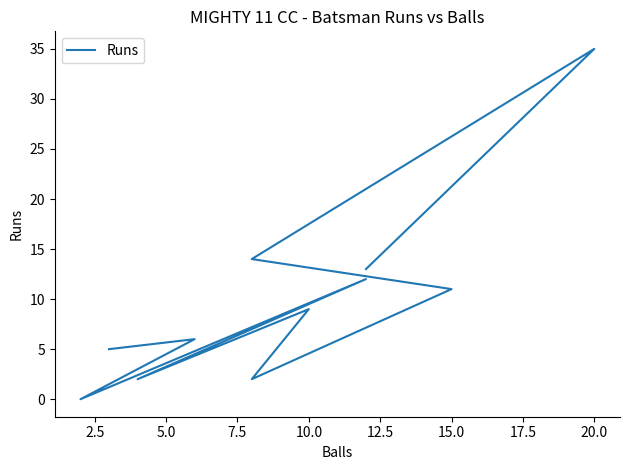

How many data points are above 9?

5